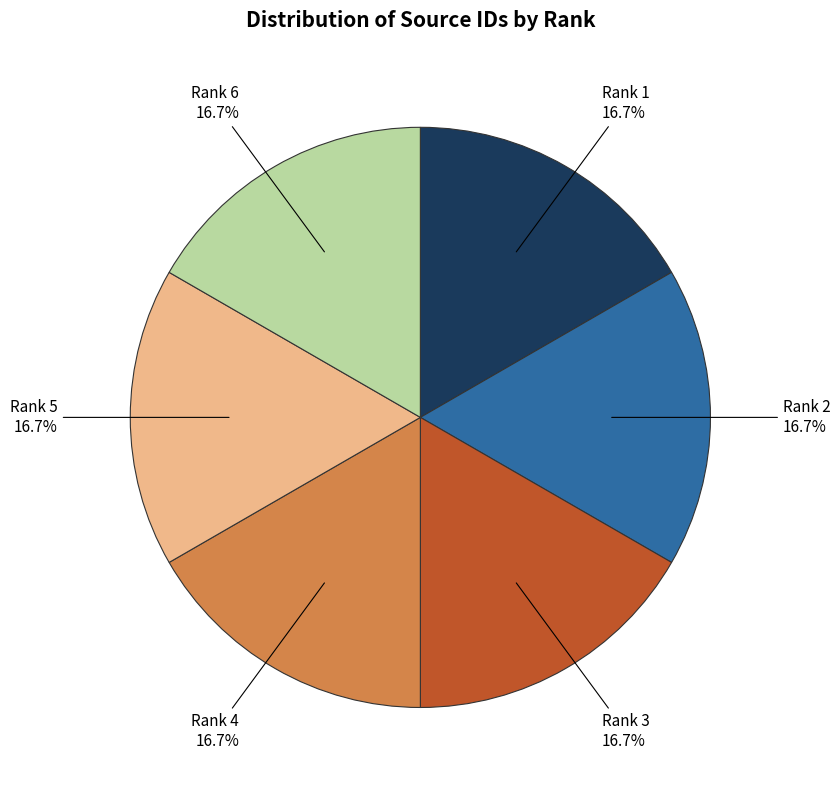

Is there a majority slice in this chart?

No